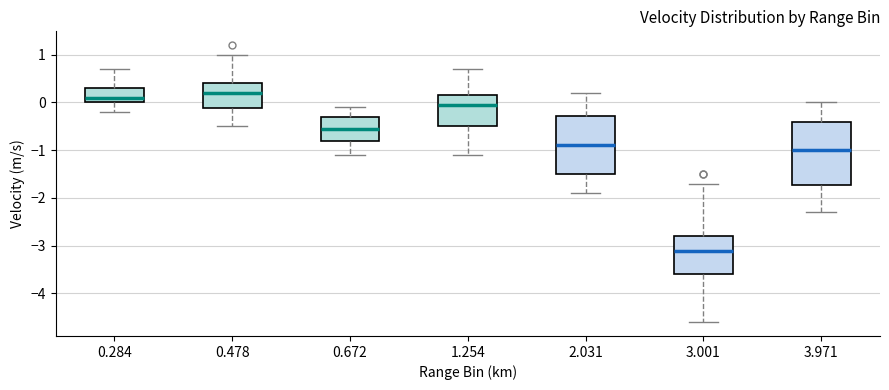

Which box is the tallest, from its lower edge to its upper edge?

3.971